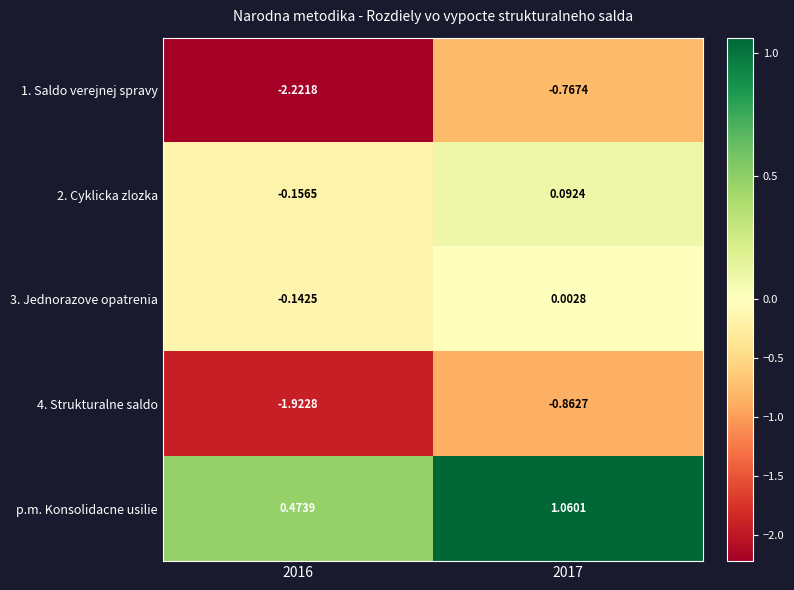

At which category does the chart reach its peak across all series?

2017